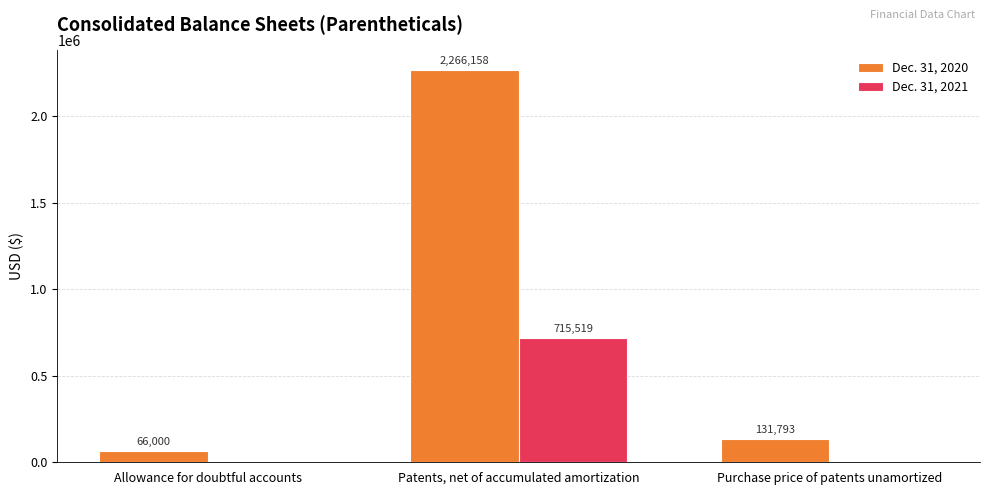

True or false: Dec. 31, 2021 has a value of 0 at Allowance for doubtful accounts.

True